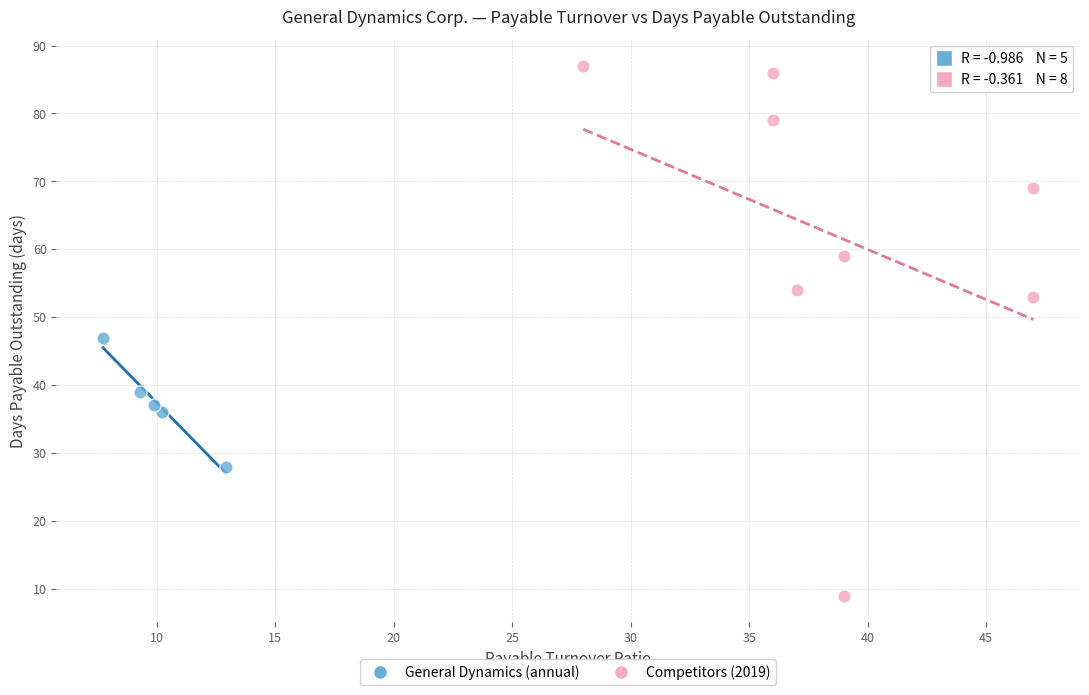

Which series has the widest spread of Y values?

Competitors (2019)